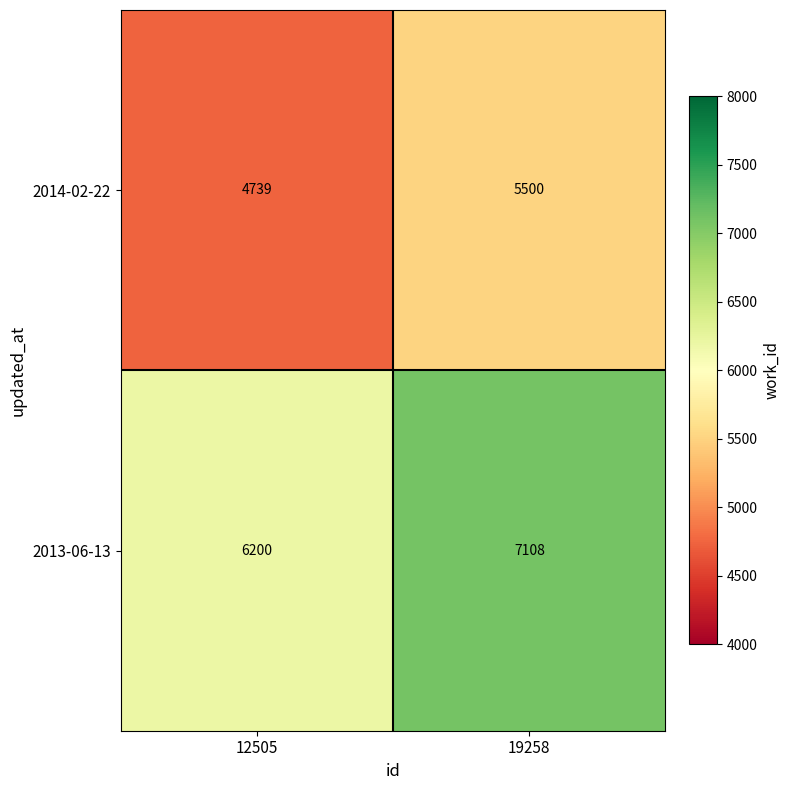

At which category is the sum across all series the highest?

19258